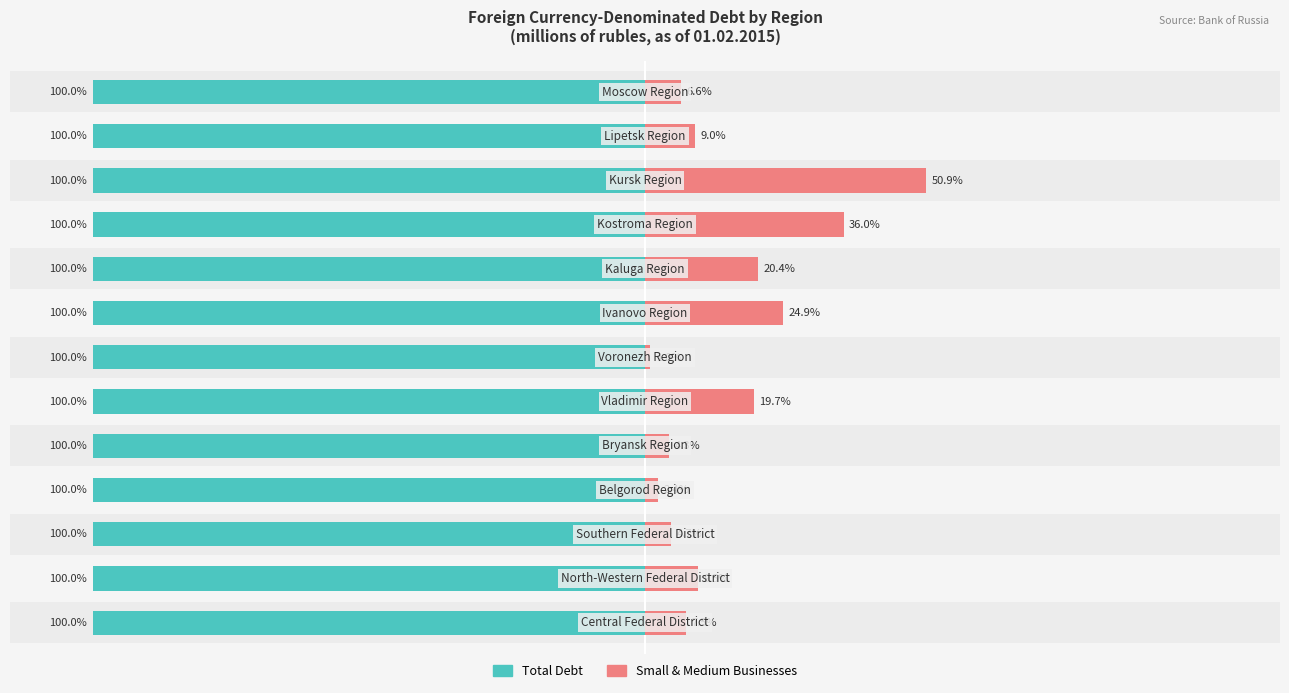

Which series has the largest range (max minus min)?

Small & Medium Businesses